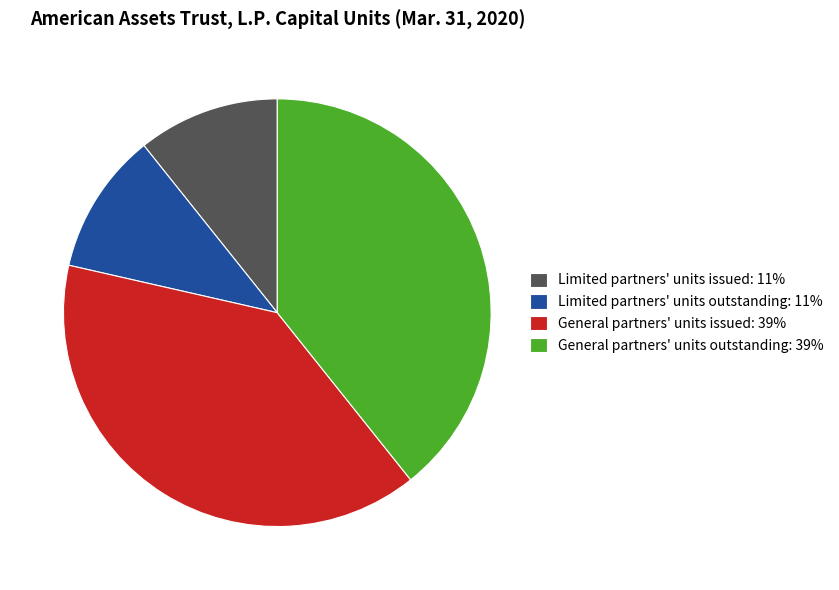

Between General partners' units outstanding: 39% and Limited partners' units outstanding: 11%, which is larger?

General partners' units outstanding: 39%